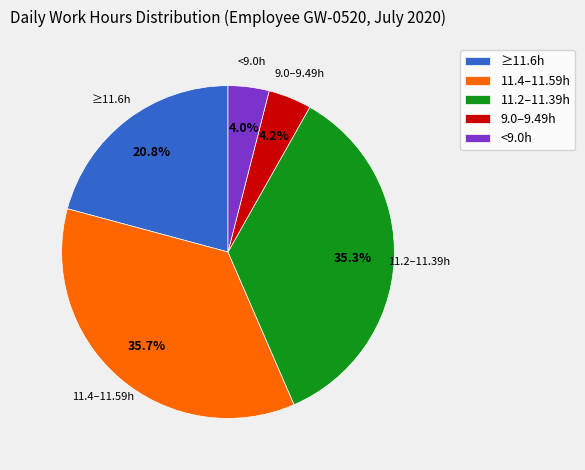

Do ≥11.6h and 9.0–9.49h together represent more than half of the pie?

No